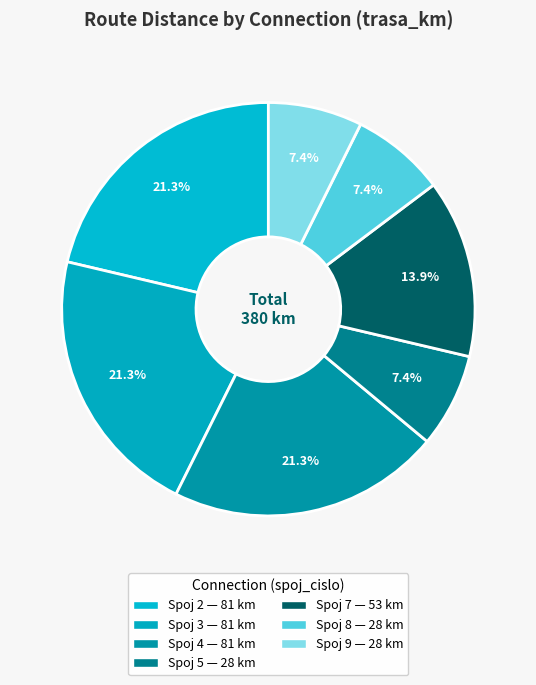

To the nearest percent, what is the average slice percentage?

14%